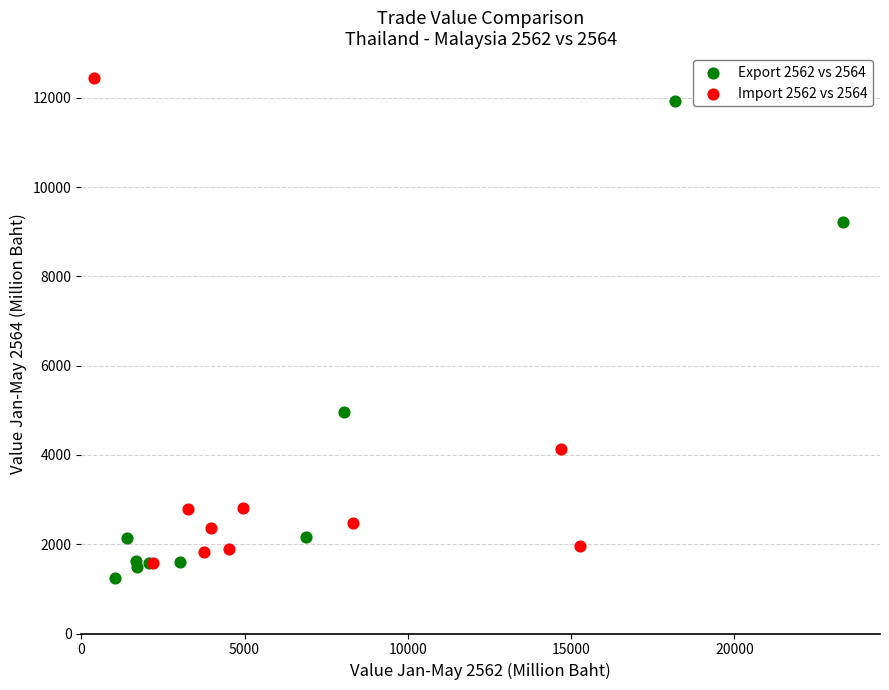

Which series reaches the maximum Y coordinate?

Import 2562 vs 2564